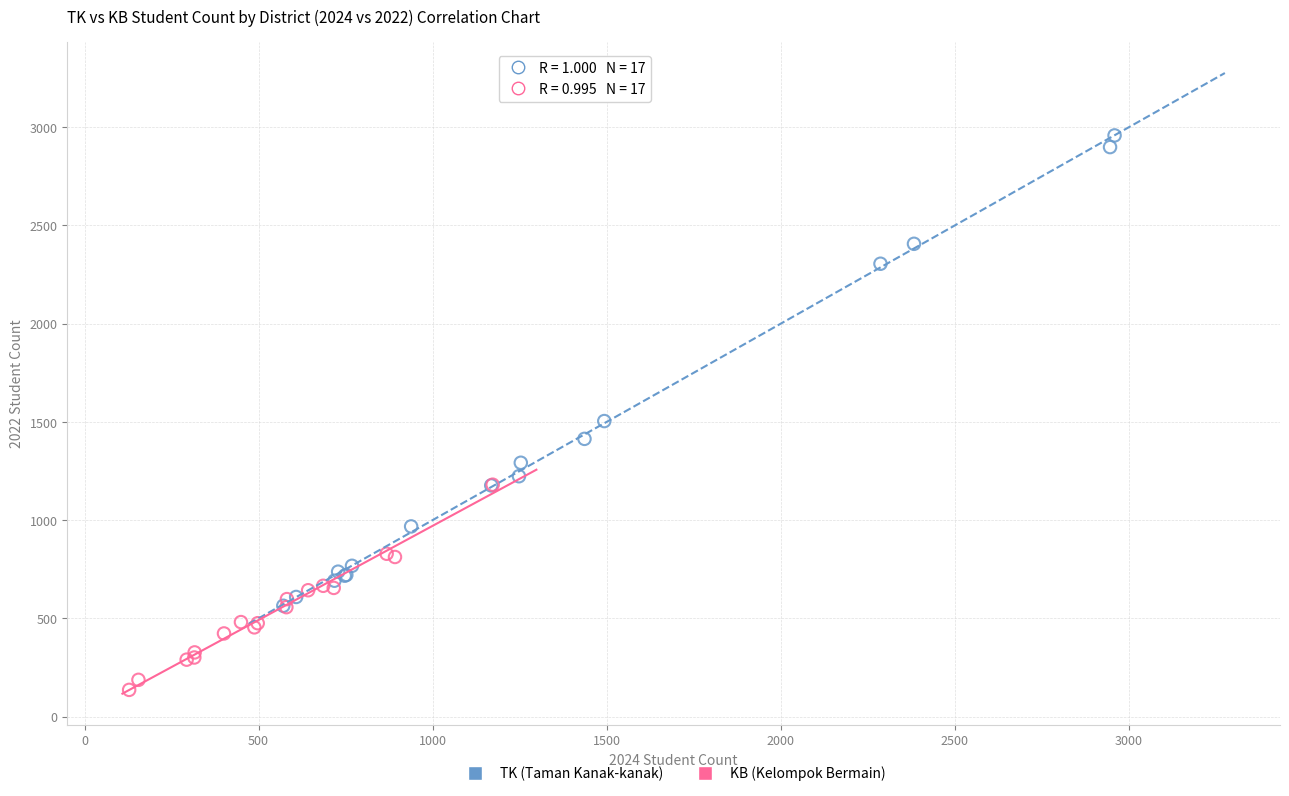

Which series reaches the minimum Y coordinate?

KB (Kelompok Bermain)